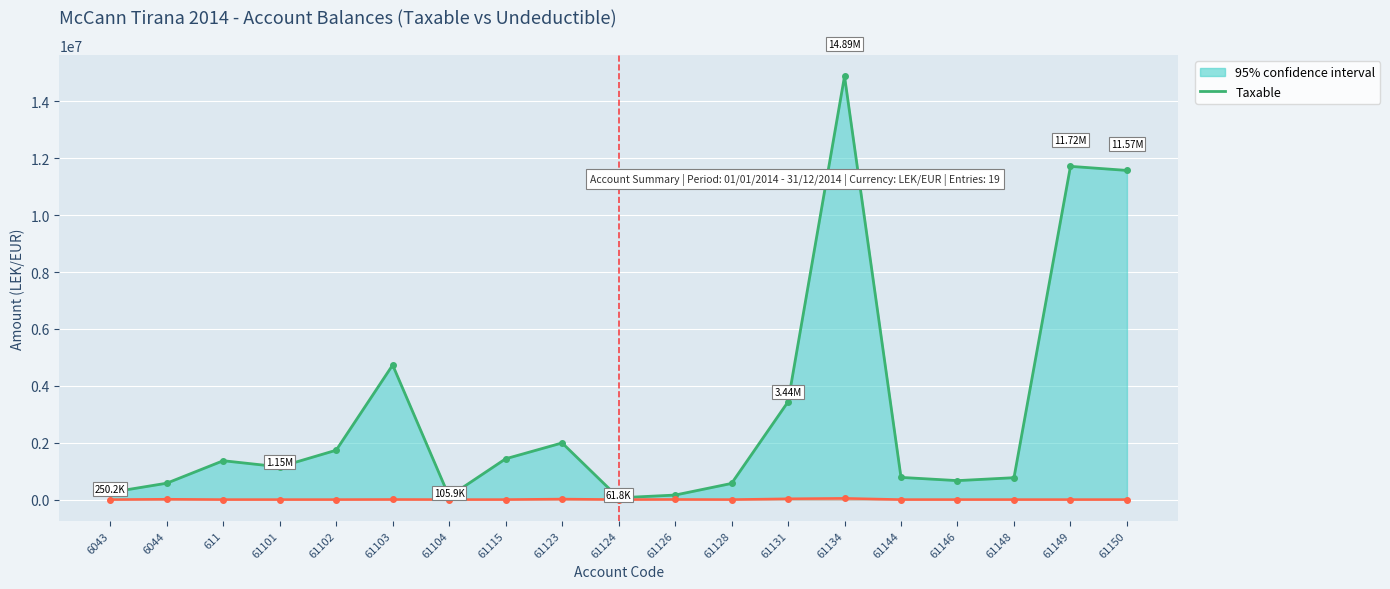

Rank the series by their average value, from lowest to highest.

Undeductible, Taxable